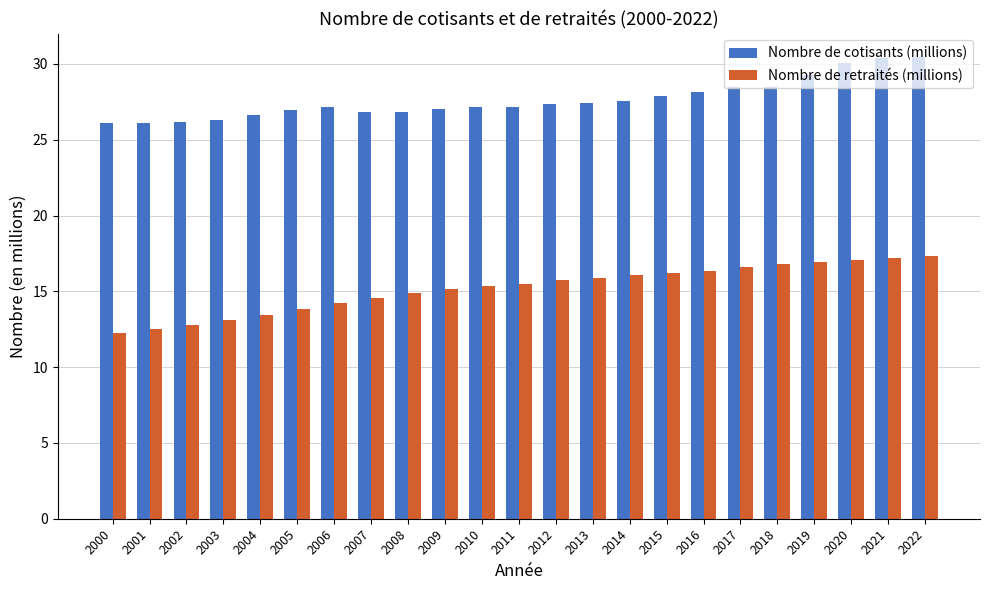

What is the value of the Nombre de retraités (millions) bar at the 11th from the left?

15.3